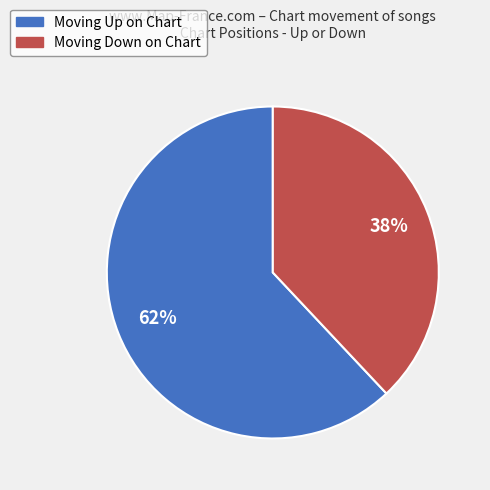

To the nearest percent, what is the difference between the largest and smallest slice percentages?

24%